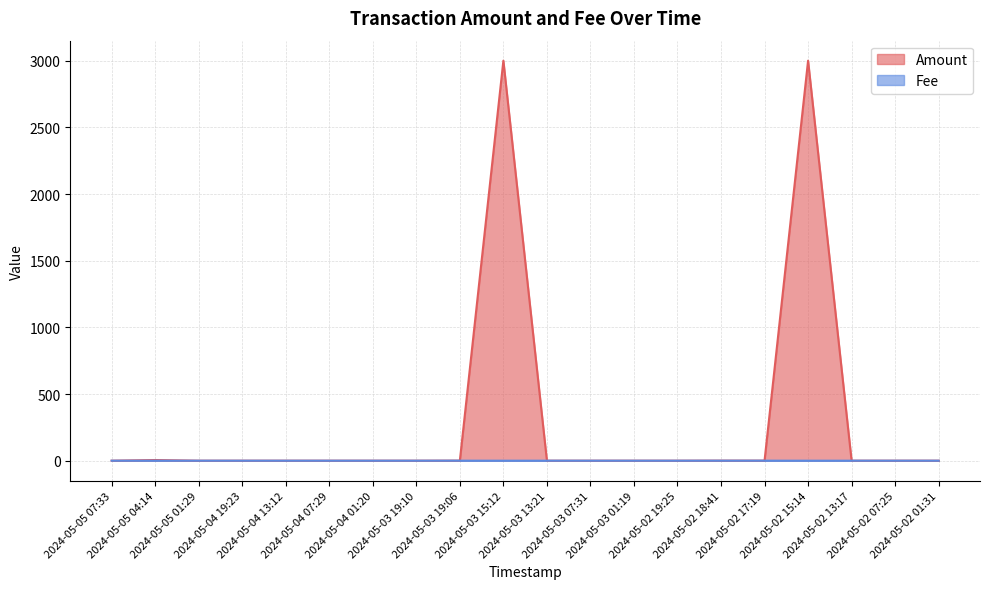

Reading right to left, extract all data points from this chart.

Amount: 0.0	0.0	0.0	3000.0	0.5	0.5	0.0	0.0	0.0	0.0	3000.0	0.5	0.0	0.0	0.0	0.0	0.0	0.0	5.0	0.0
Fee: 0.0	0.0	0.0	0.0	0.1	0.1	0.0	0.0	0.0	0.0	0.0	0.1	0.0	0.0	0.0	0.0	0.0	0.0	0.1	0.0